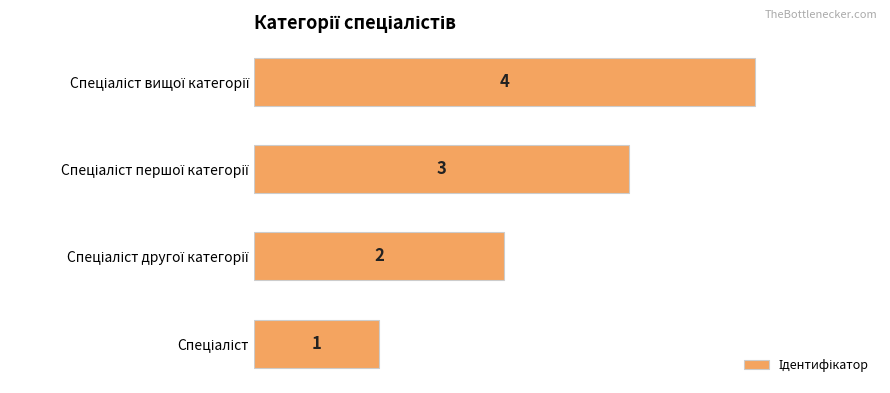

Count the number of data series in this chart.

1